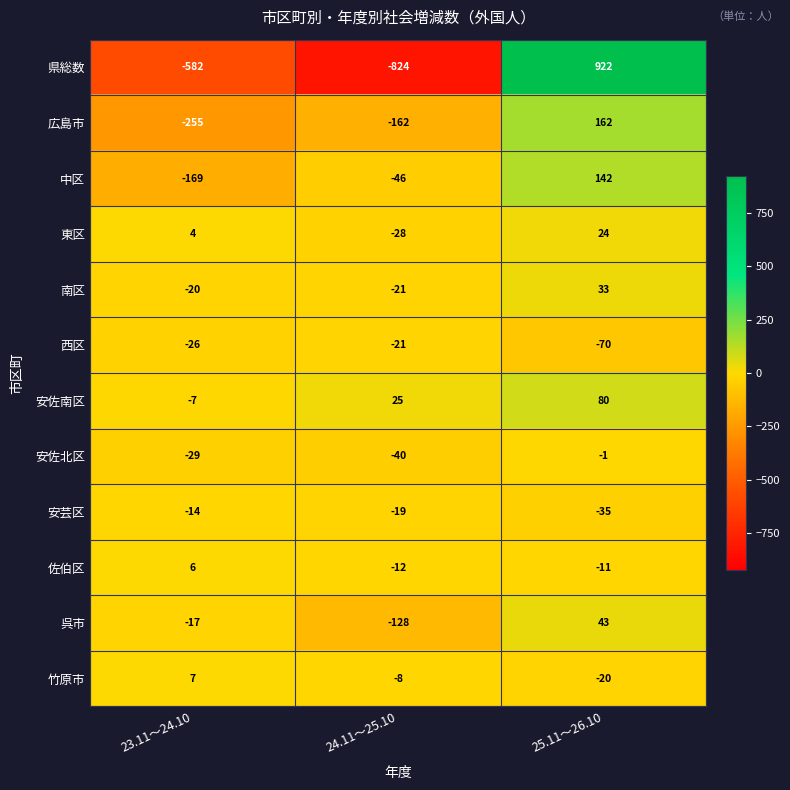

The value of 西区 at 23.11～24.10 is -26. True or false?

True